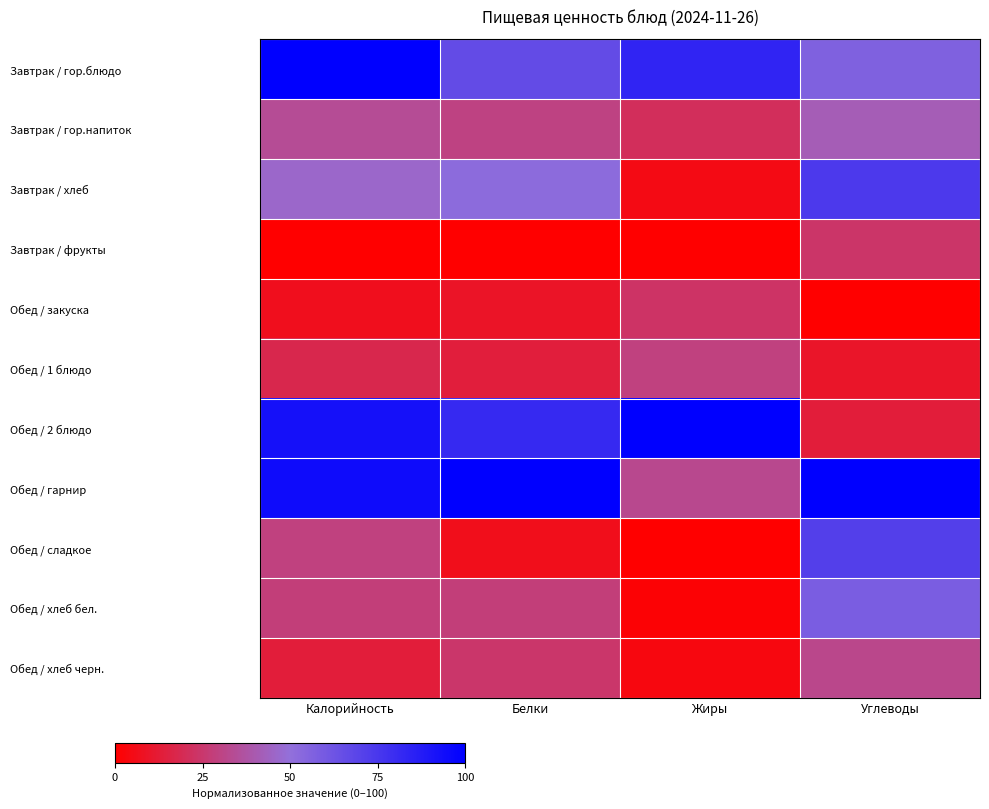

Which has a higher value, Белки or Углеводы?

Белки